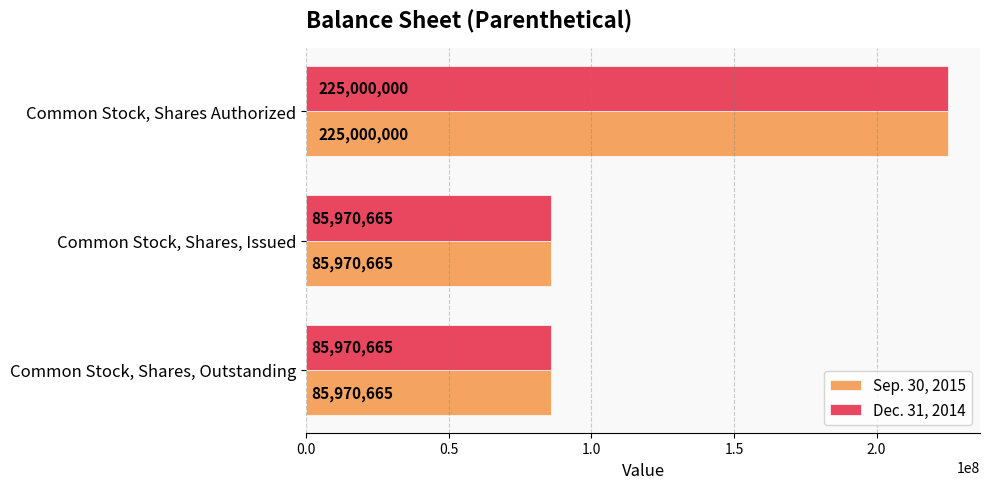

What is the sum of all Dec. 31, 2014 values?

396941330